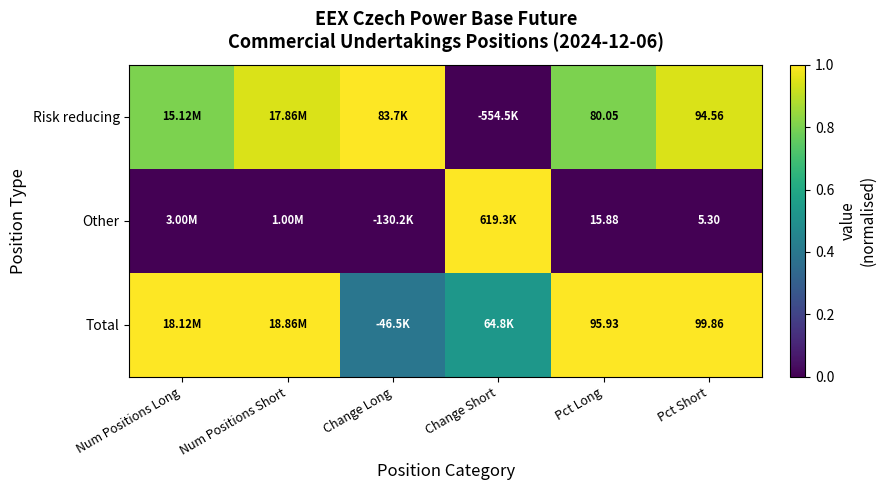

Is the value of Risk reducing at Pct Long greater than the value of Total at Pct Long?

No